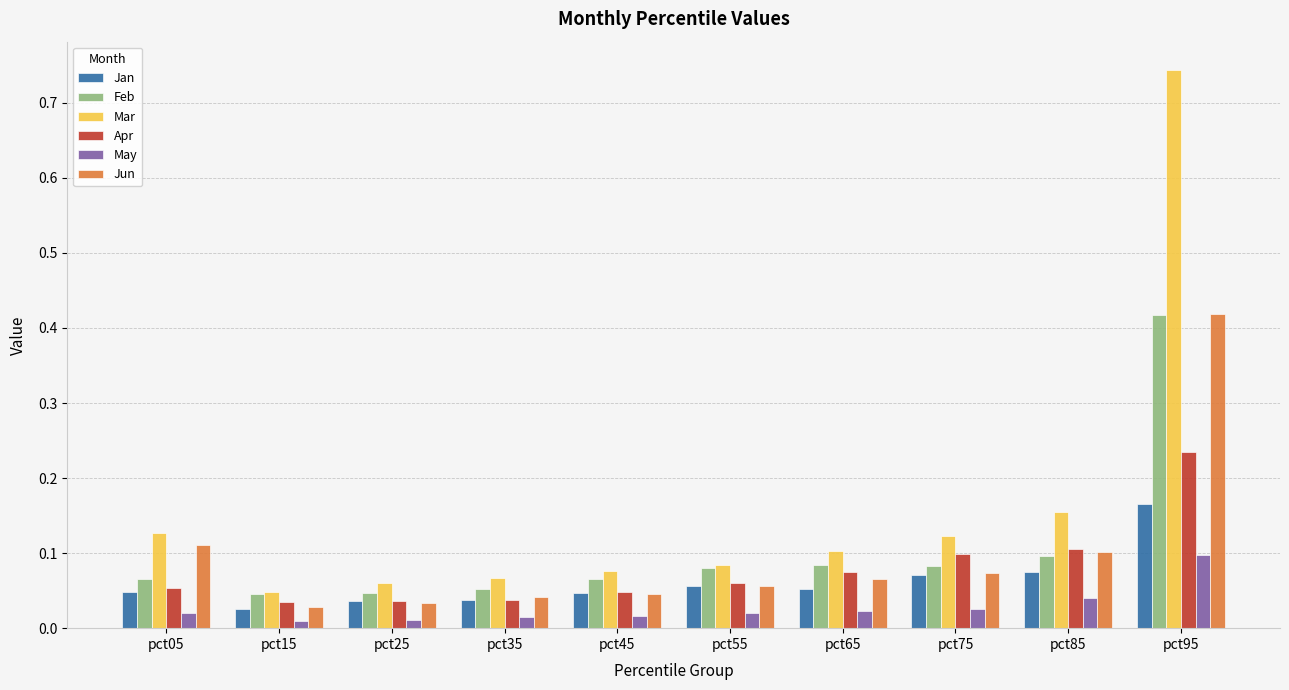

How many Feb values are between 0 and 1?

10